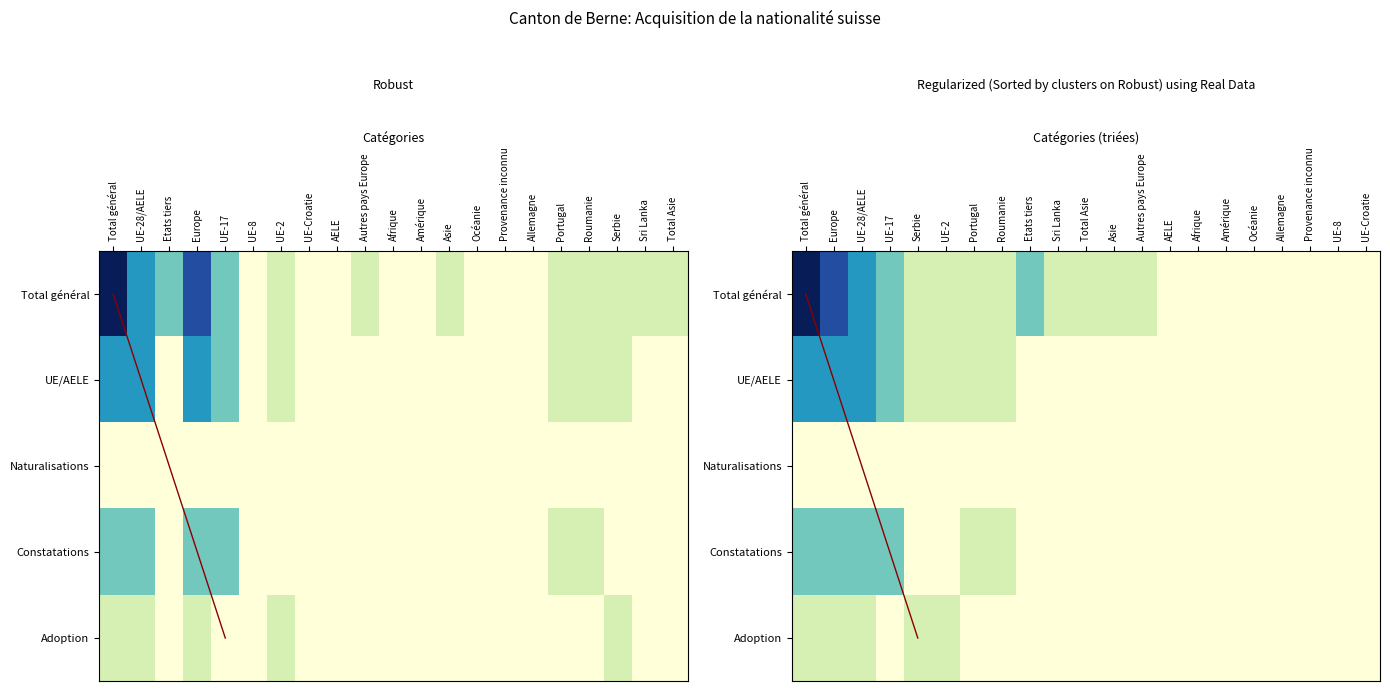

How many Constatations values are between 0 and 1?

17